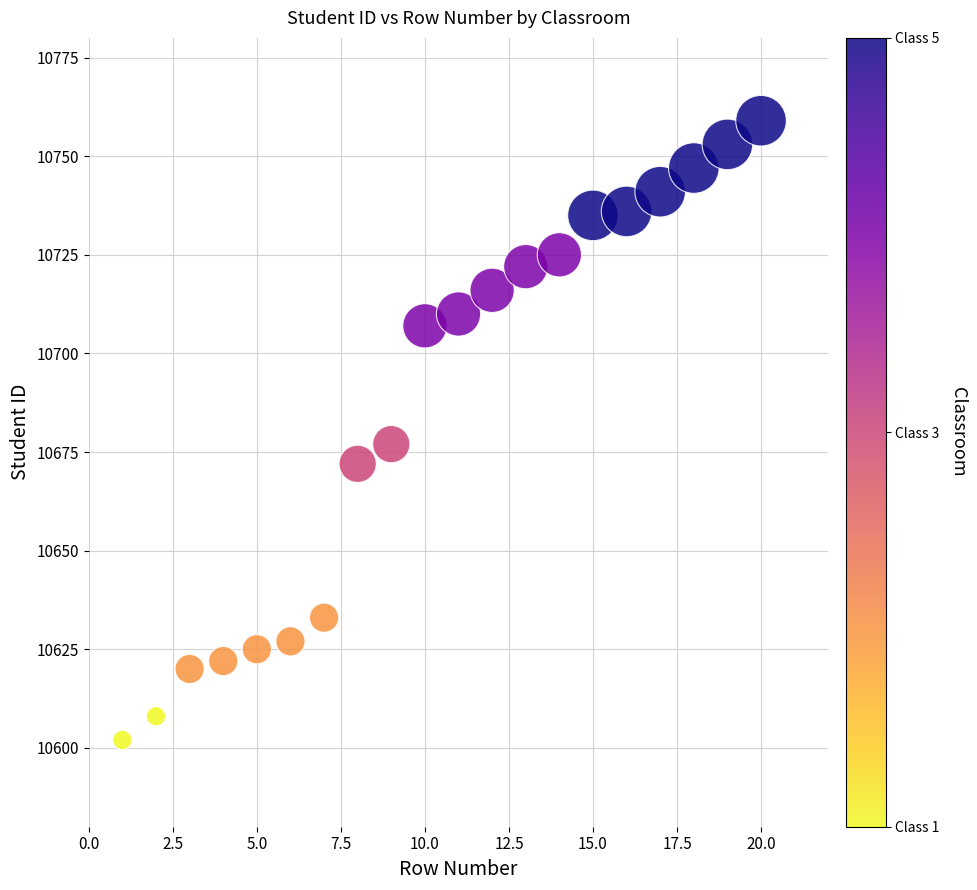

What is the range of Y values (max minus min)?

157